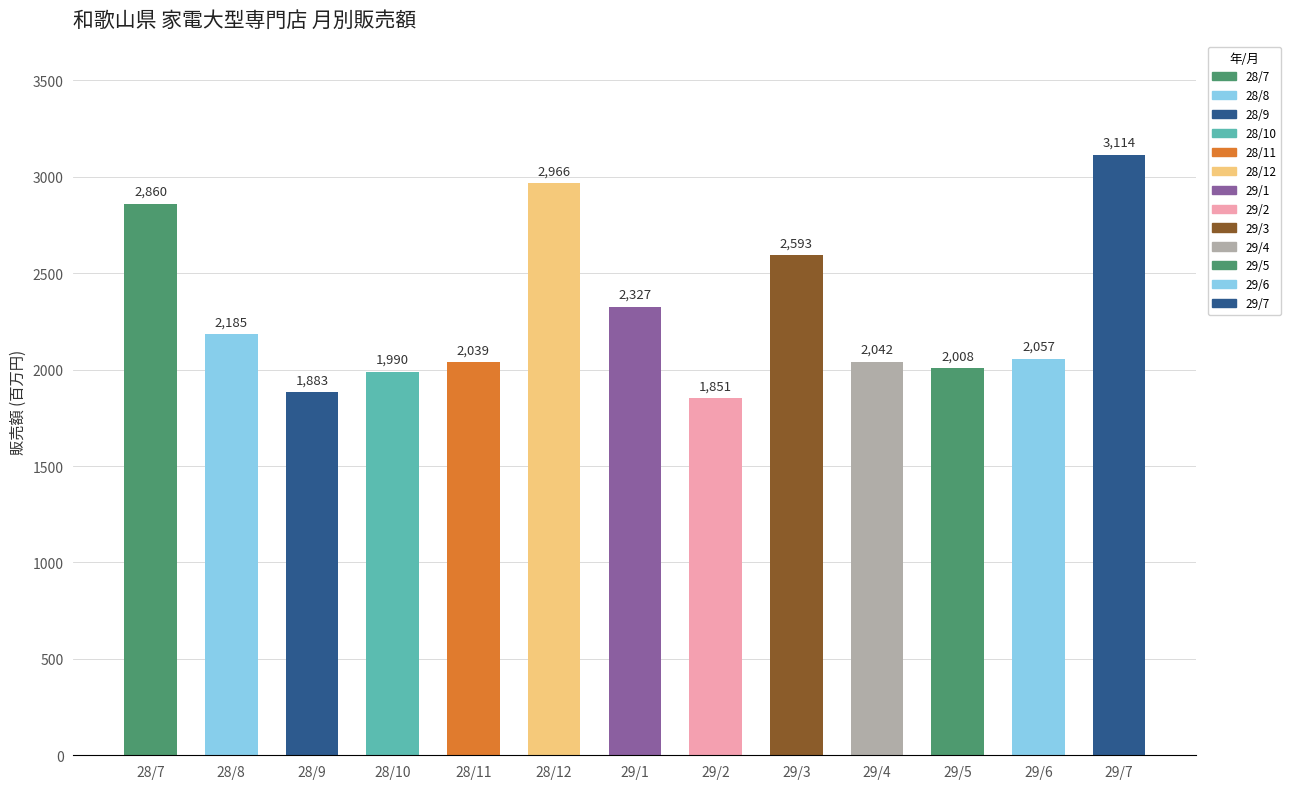

Which label corresponds to the smallest value in the chart?

29/2